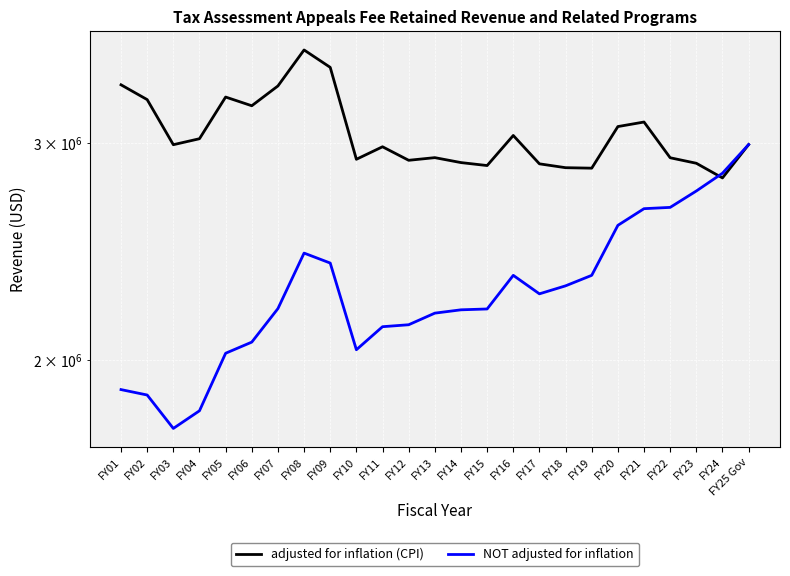

How many data points in NOT adjusted for inflation are less than 2199686?

12